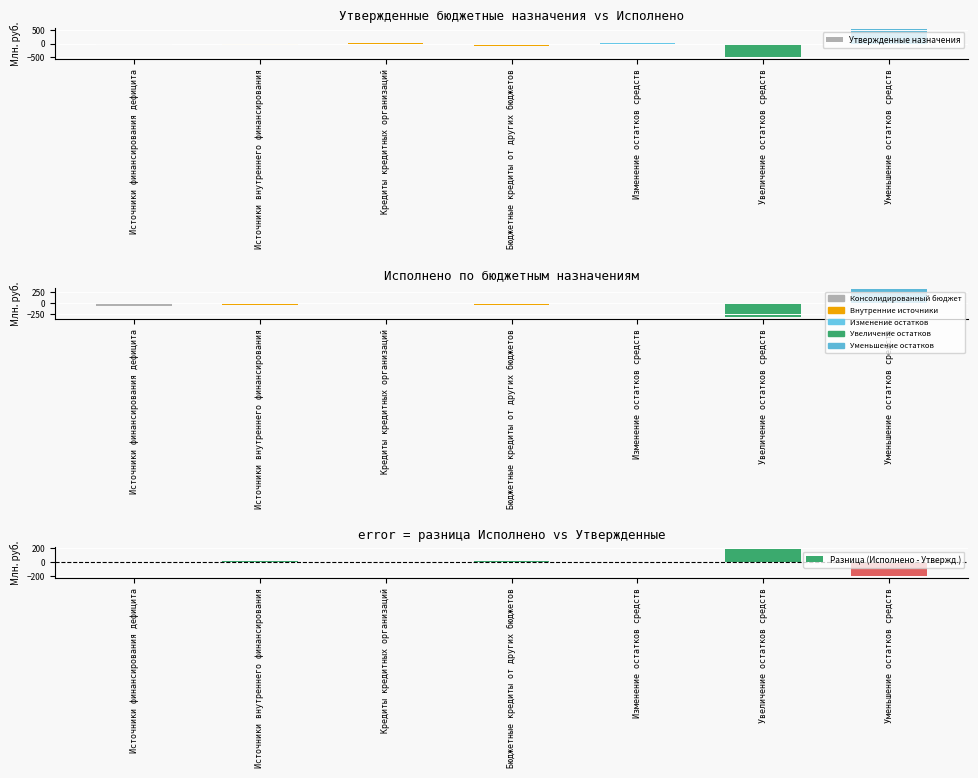

What is the difference between the maximum and minimum values in the Исполнено series?

634.6